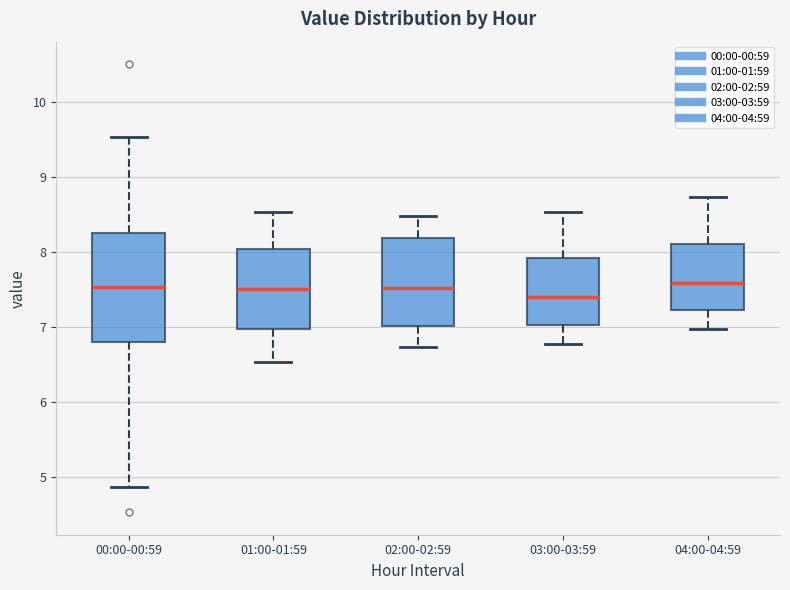

Where does the upper whisker of the box for 01:00-01:59 end on the y-axis? The values are not printed on the chart, so give them approximately, as read against the axis.

8.5